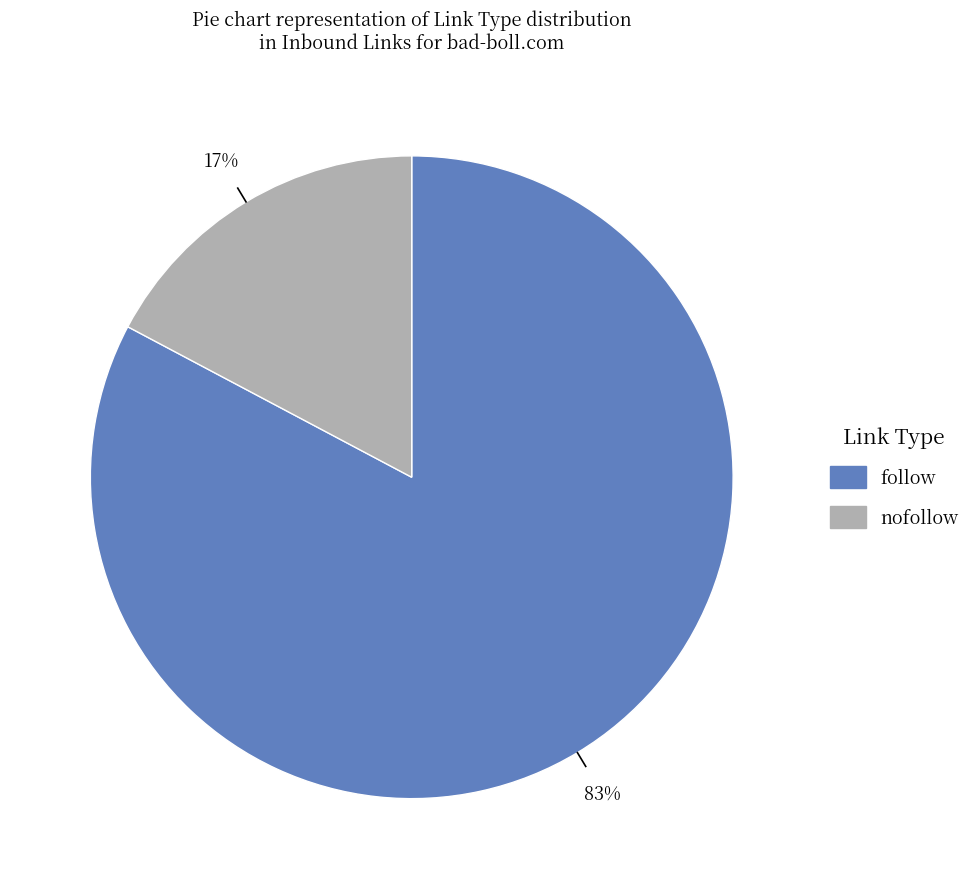

To the nearest percent, what portion does follow represent?

83%